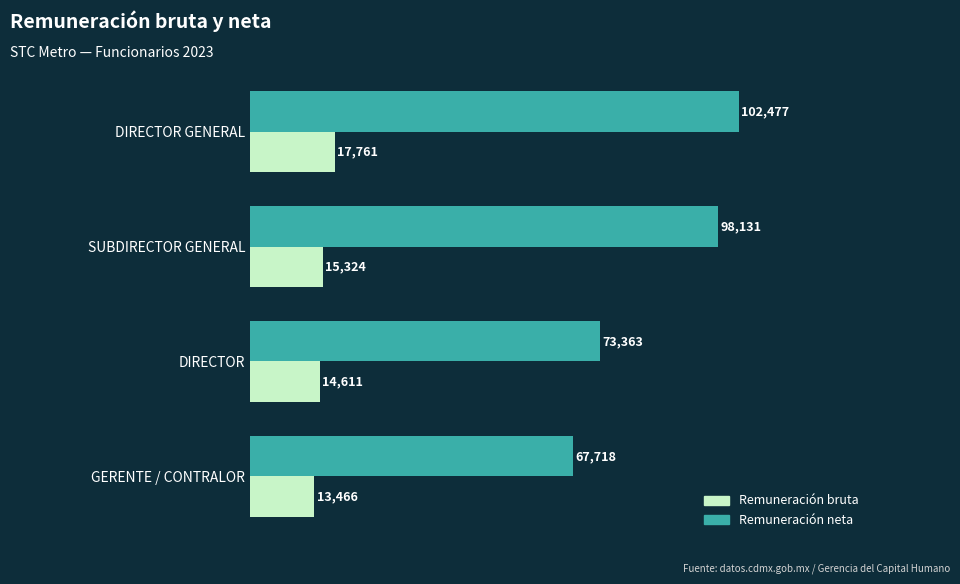

Which series has the largest total across all categories?

Remuneración neta